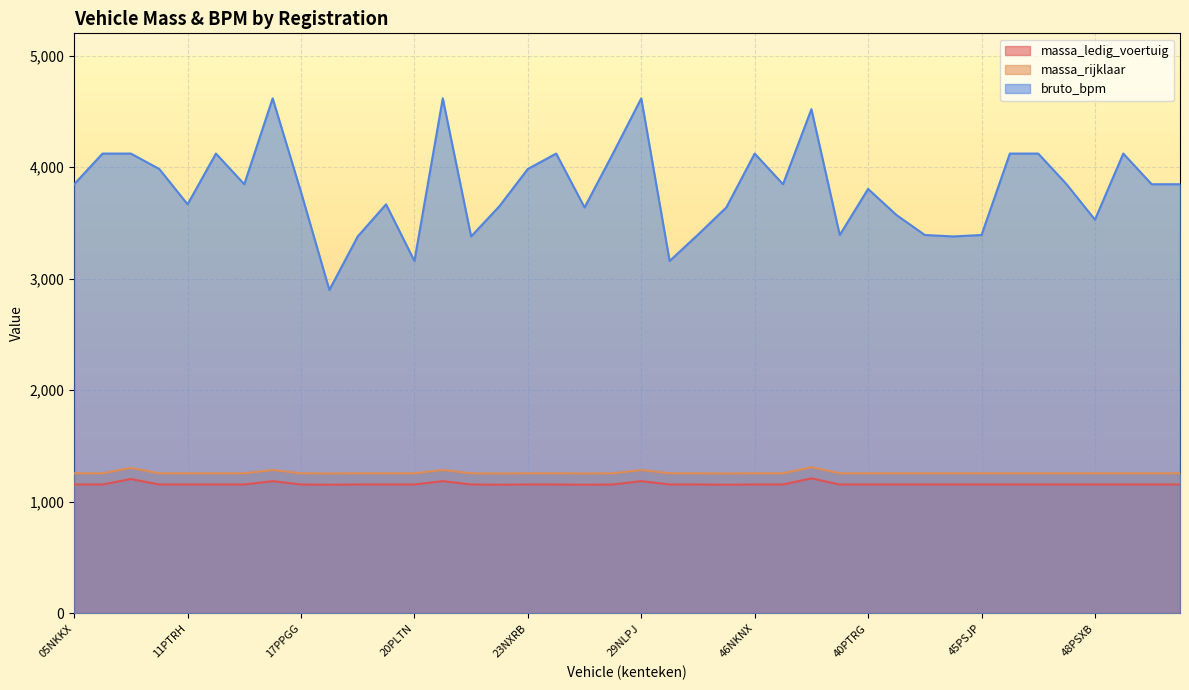

True or false: bruto_bpm has a value of 5133 at 46FJSH.

False